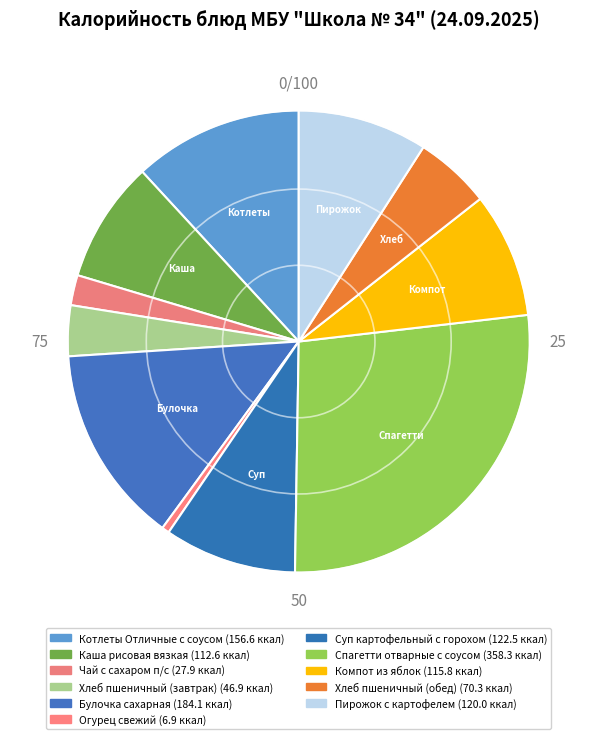

To the nearest percent, what is the average slice percentage?

9%